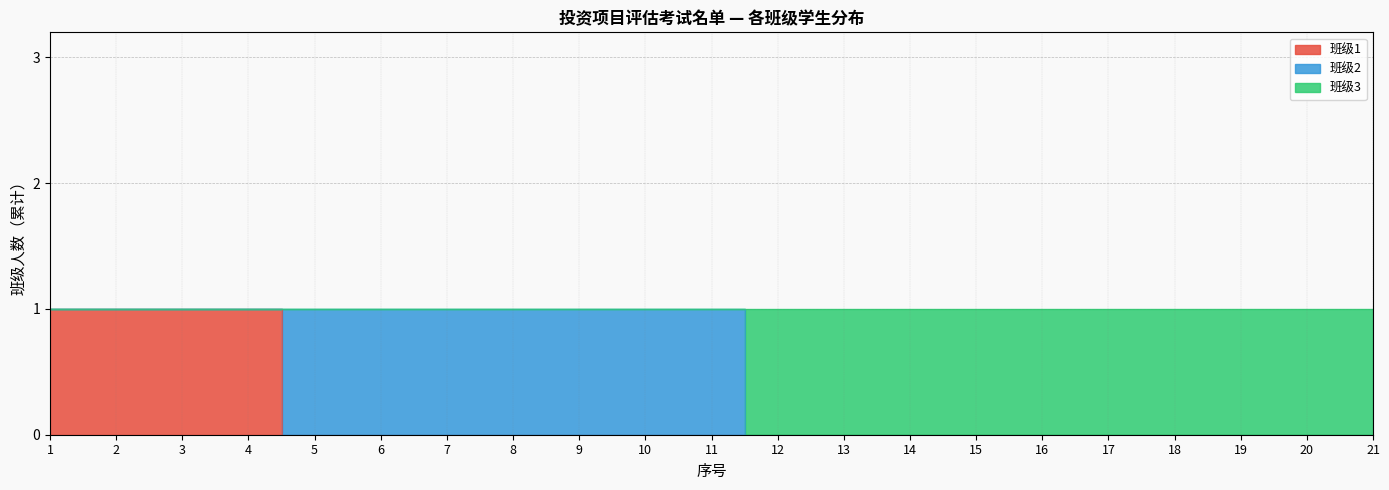

At which label does 班级3 reach its peak?

1